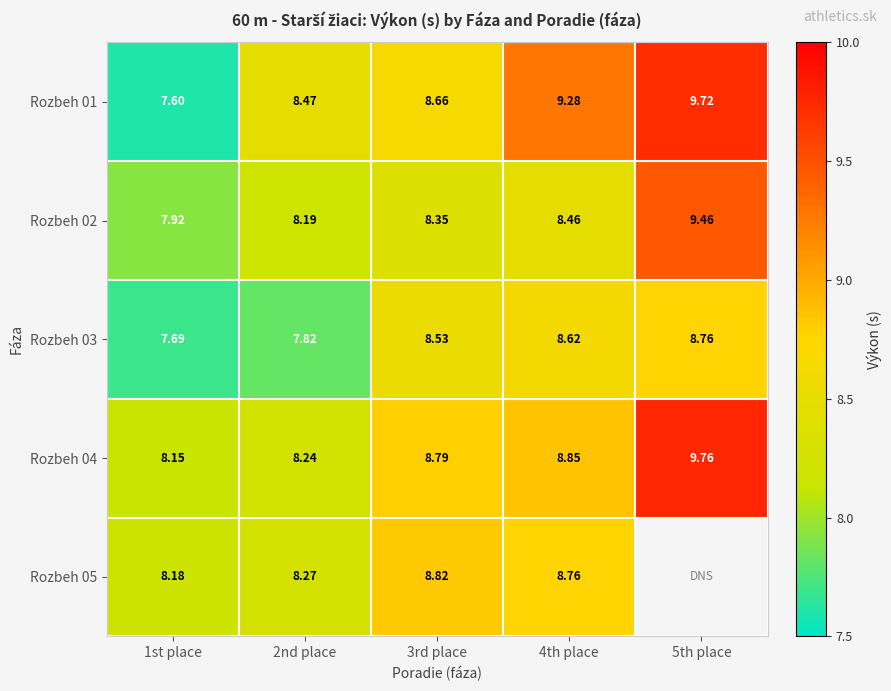

What is the sum of the Rozbeh 05 values at 1st place and 3rd place?

17.0